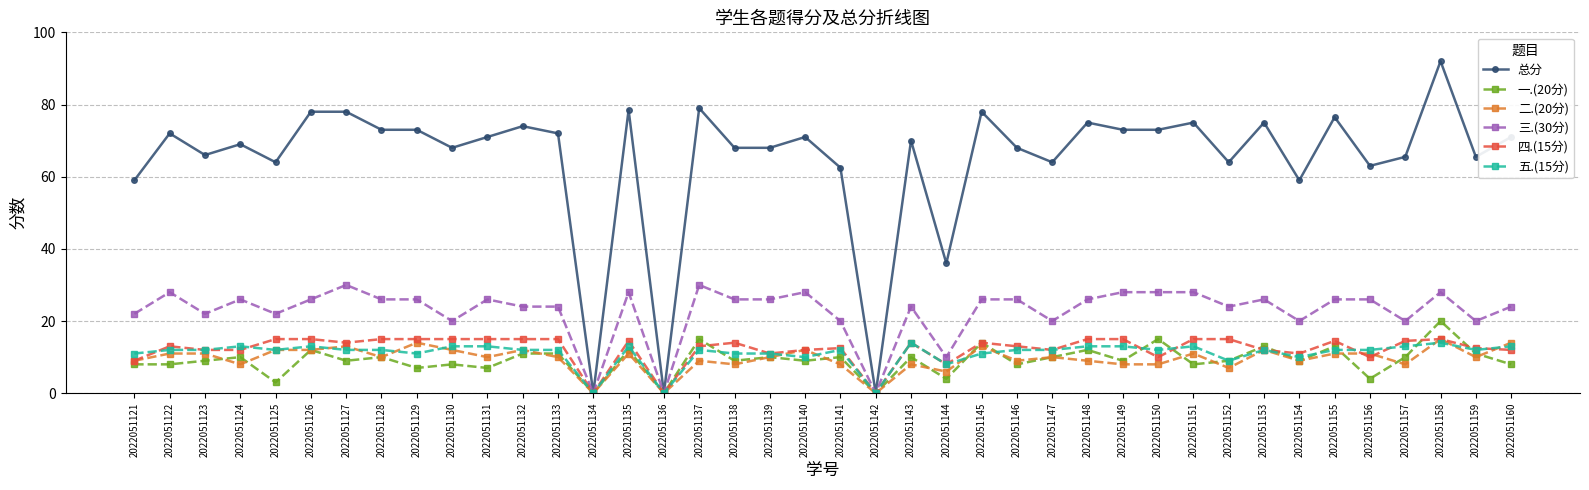

The value of 一.(20分) at 2022051152 is 12.6. True or false?

False